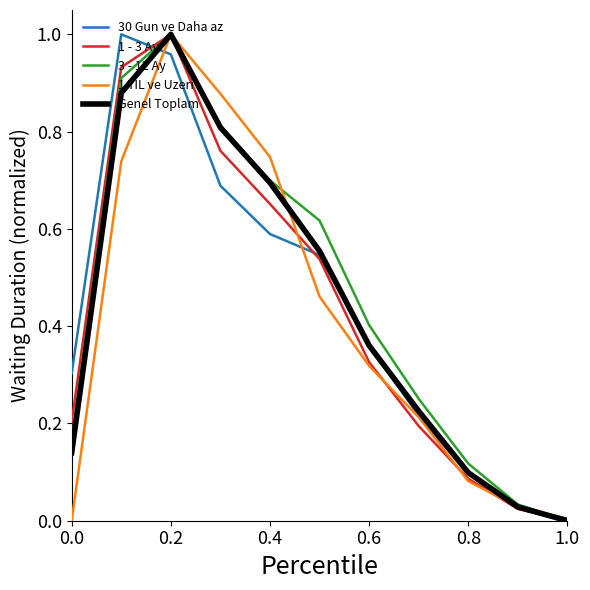

The Genel Toplam series shows 0.2 at 0.0. True or false?

False